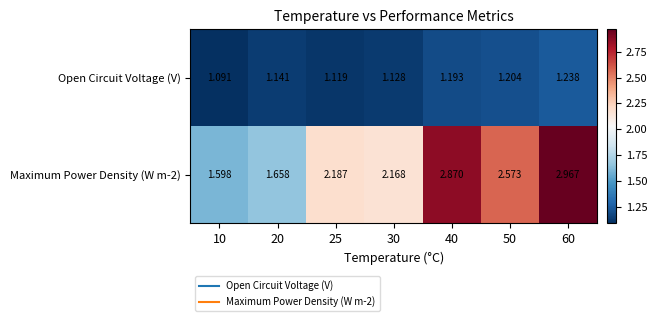

Is the value of Open Circuit Voltage (V) at 40 greater than the value of Maximum Power Density (W m-2) at 50?

No